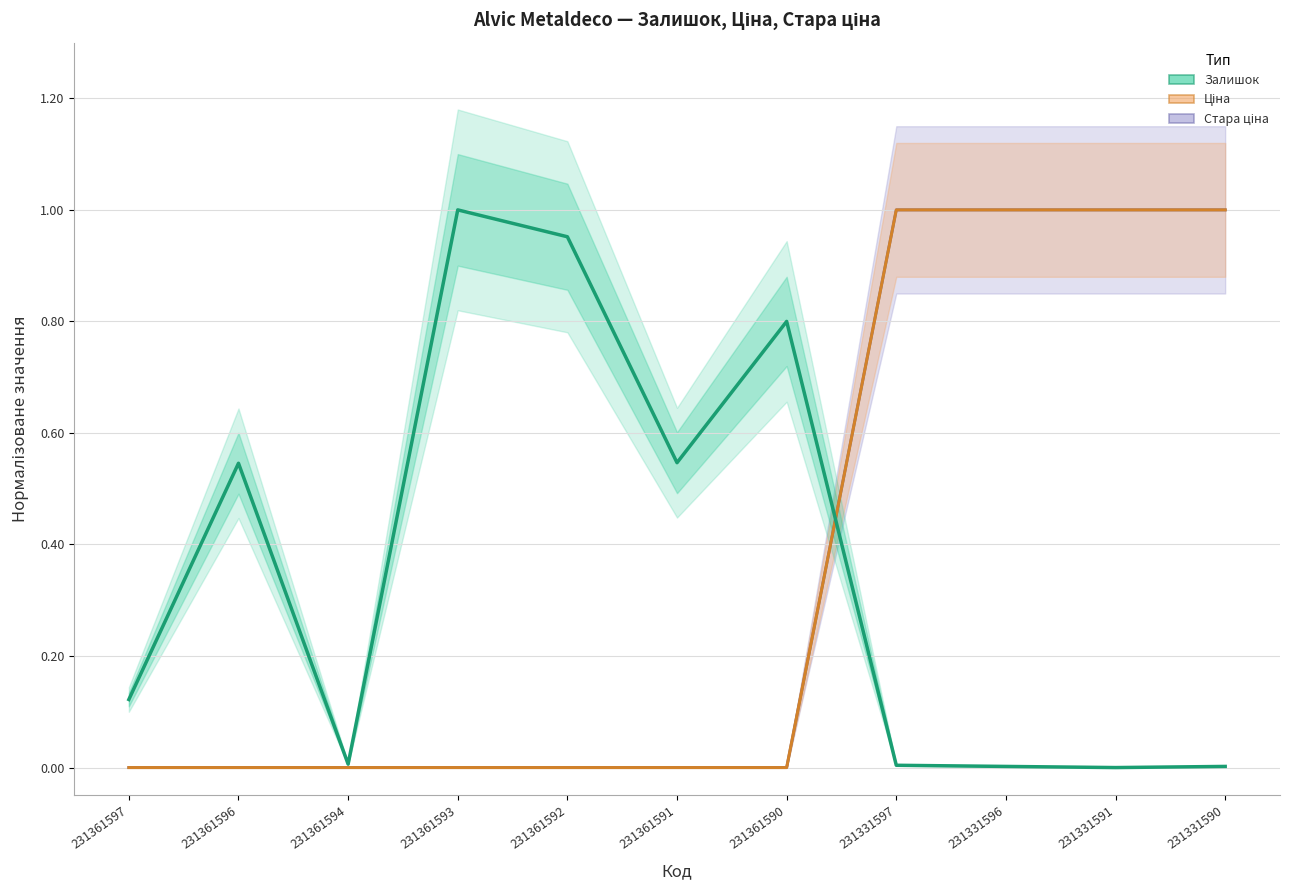

True or false: the data shows 0.0 at 231331597.

True